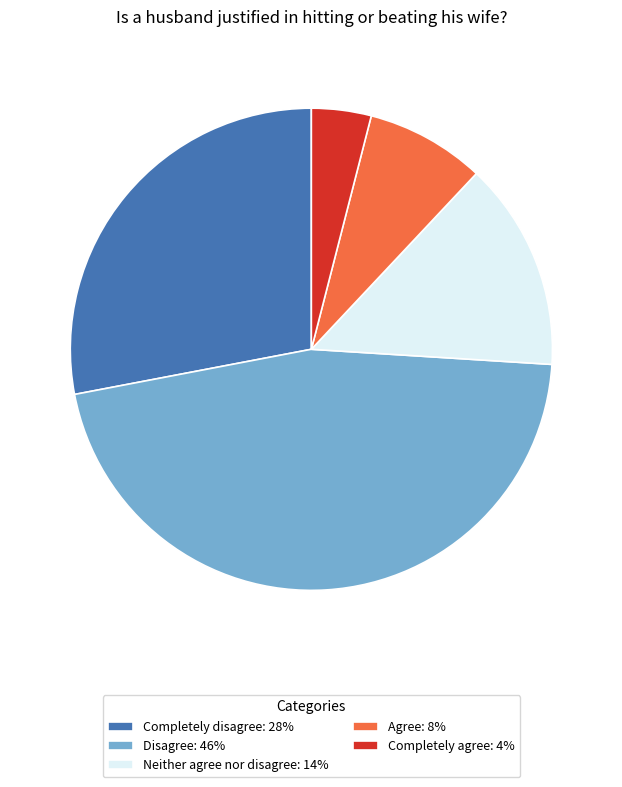

Combined, do Agree: 8% and Completely disagree: 28% account for over 50%?

No